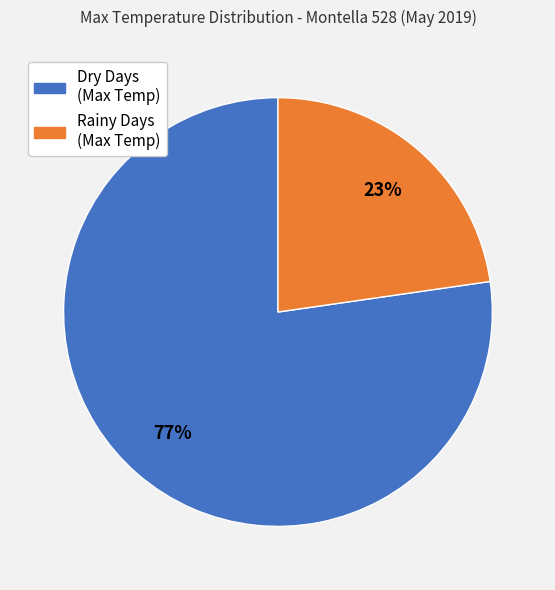

To the nearest percent, what is the average slice percentage?

50%